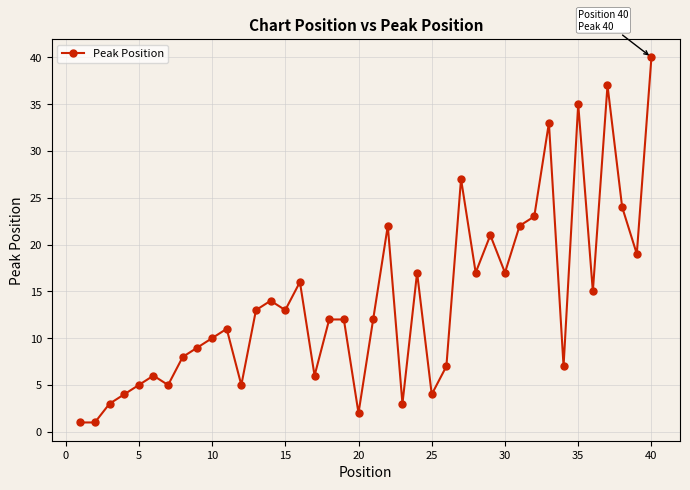

How many series are shown in this chart?

1